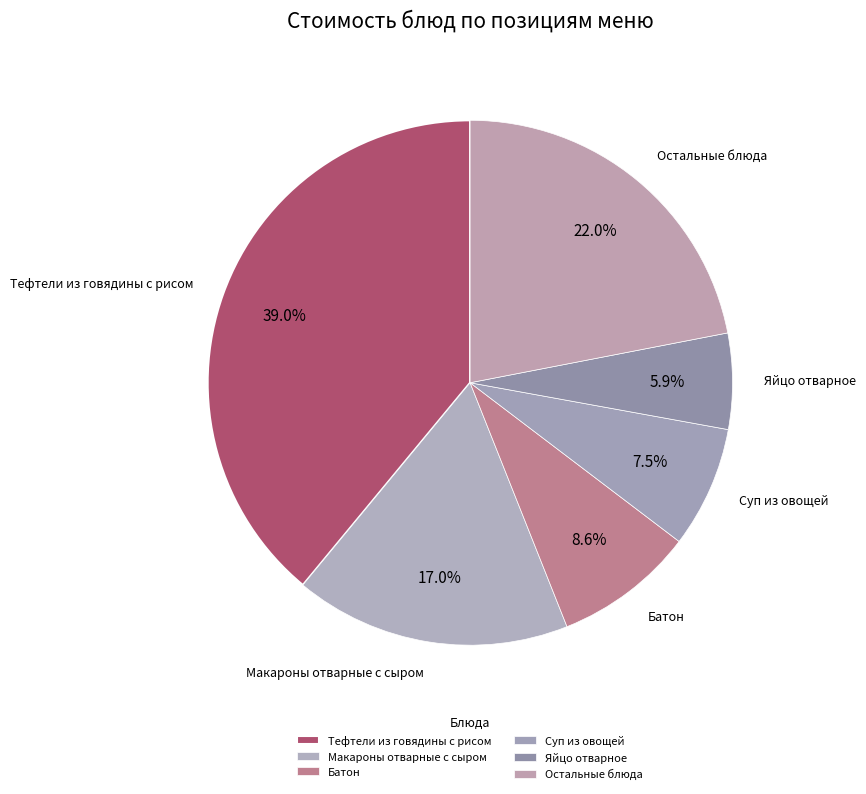

To the nearest percent, what is the average slice percentage?

17%